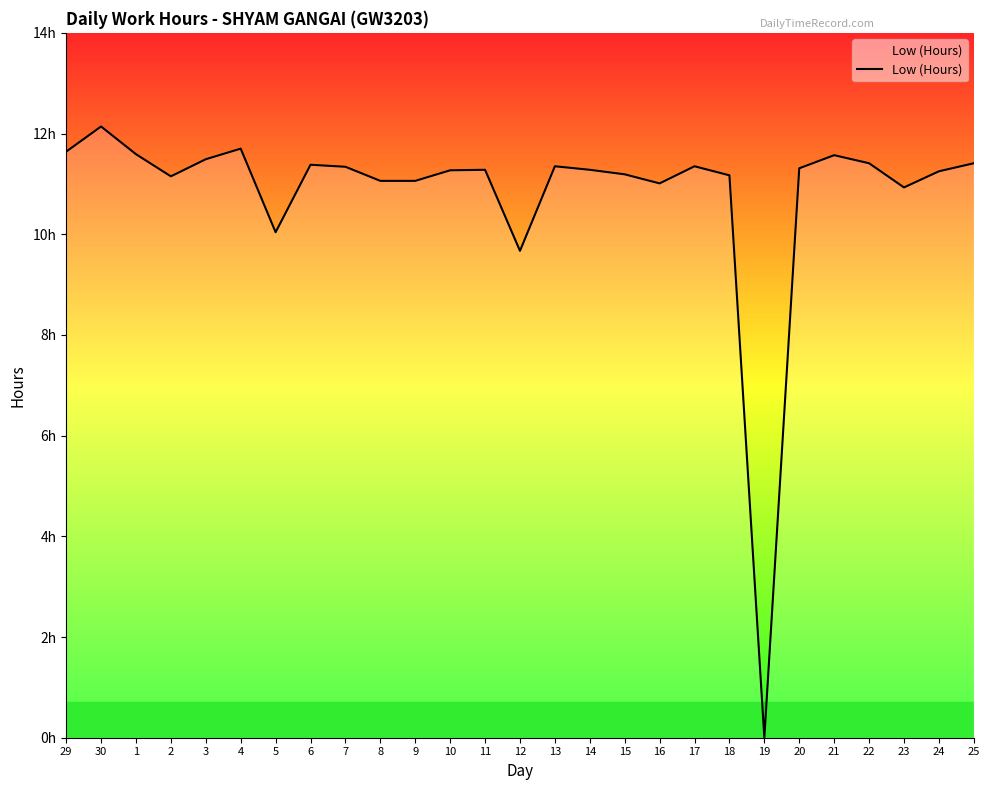

Where is the data nearest to the value 6?

12